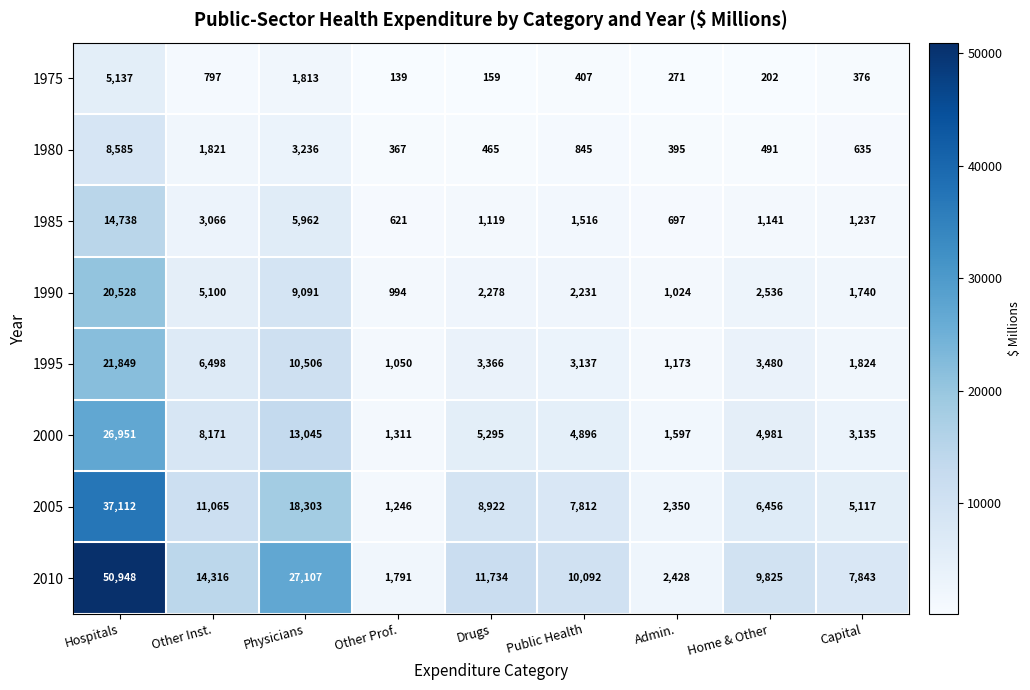

The value of 2010 at Other Prof. is 1791. True or false?

True